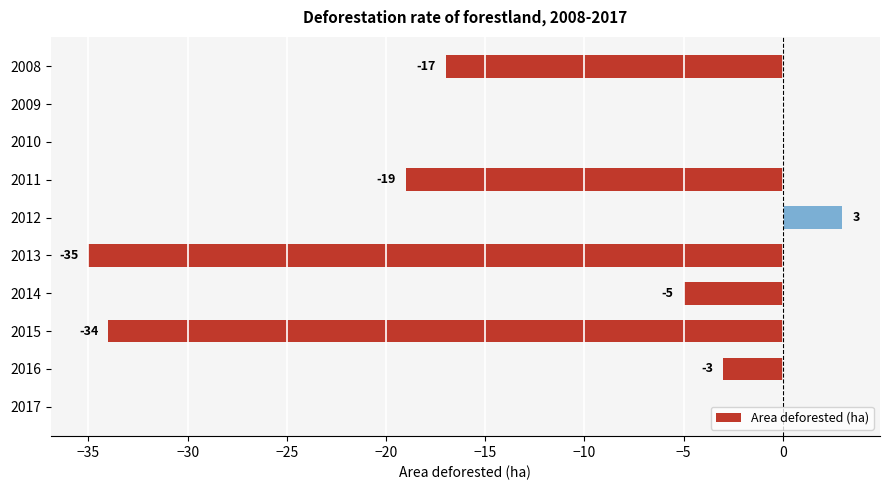

Are the bars horizontal?

Yes